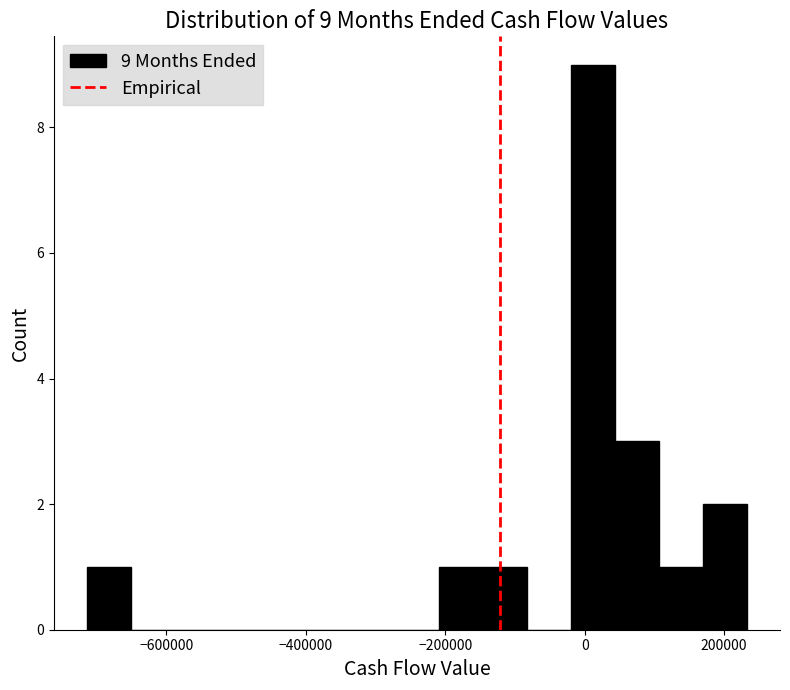

Read against the x-axis, roughly where is the centre of the tallest bar?

20000